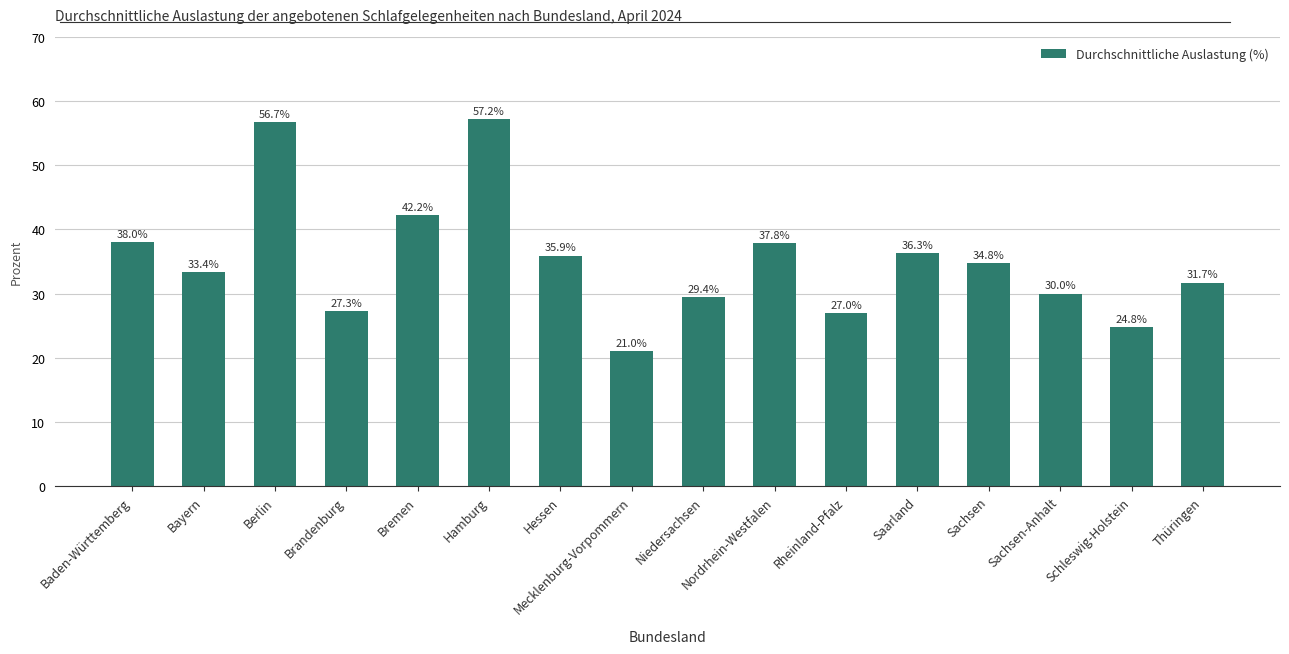

Are the bars horizontal?

No